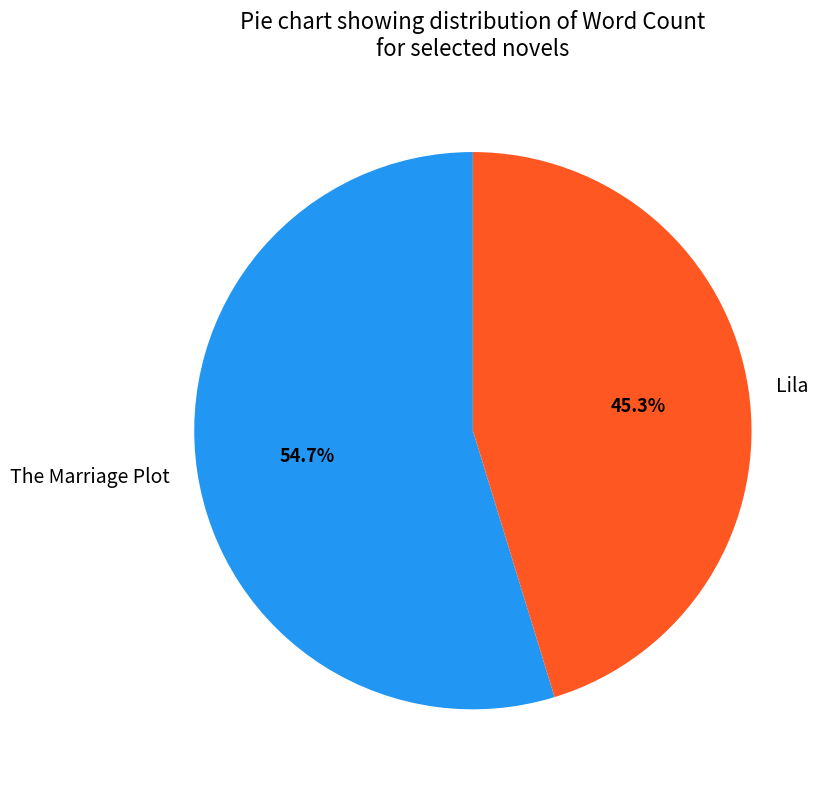

To the nearest percent, what is the combined percentage of The Marriage Plot and Lila?

100%